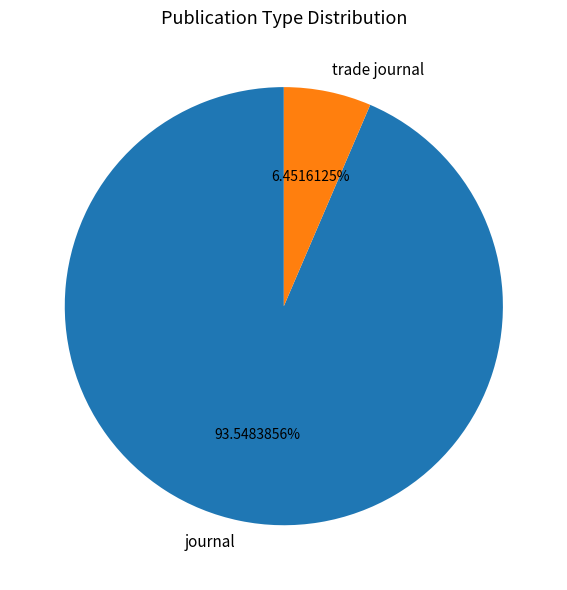

How many slices are in this pie chart?

2